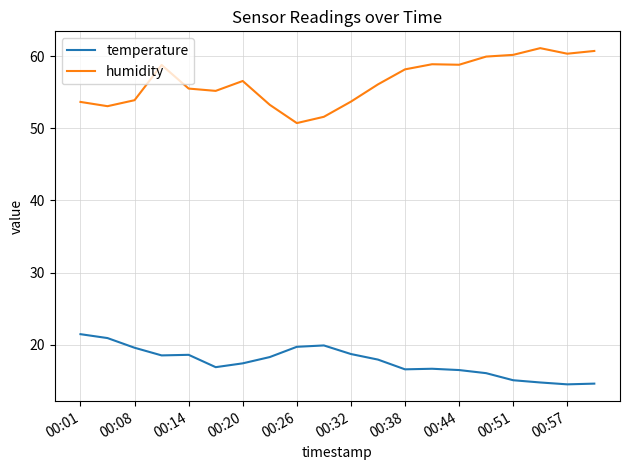

What are all the series names shown in the legend?

temperature, humidity